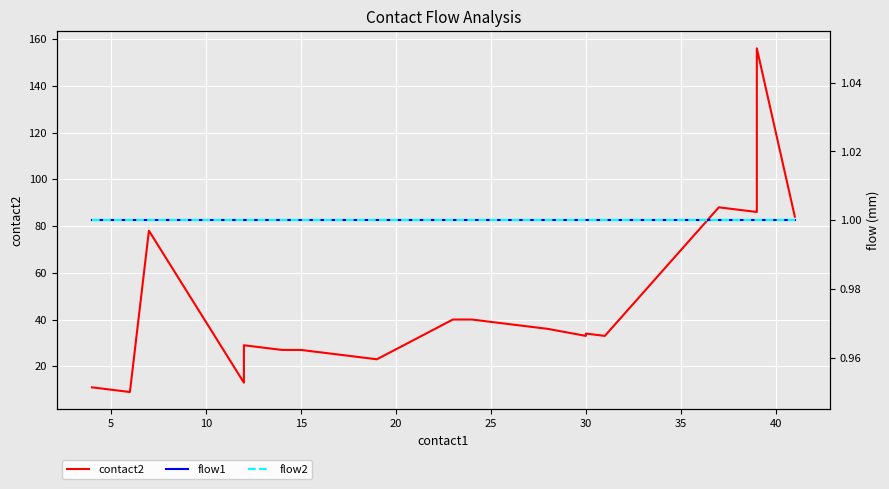

What is the sum of all contact2 values?

910